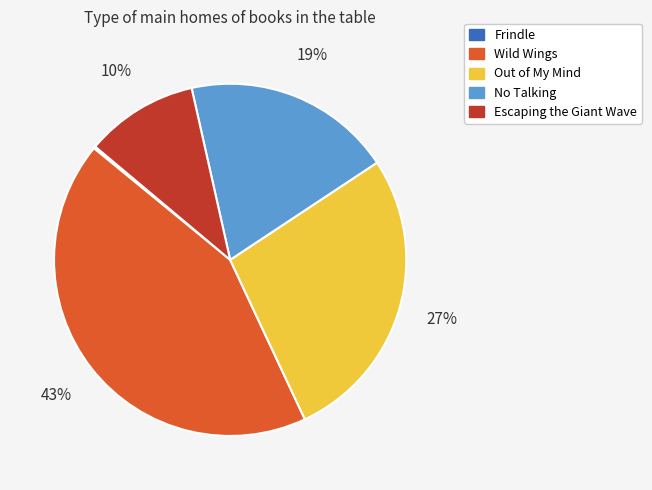

What percentage is the Escaping the Giant Wave slice, to the nearest percent?

10%